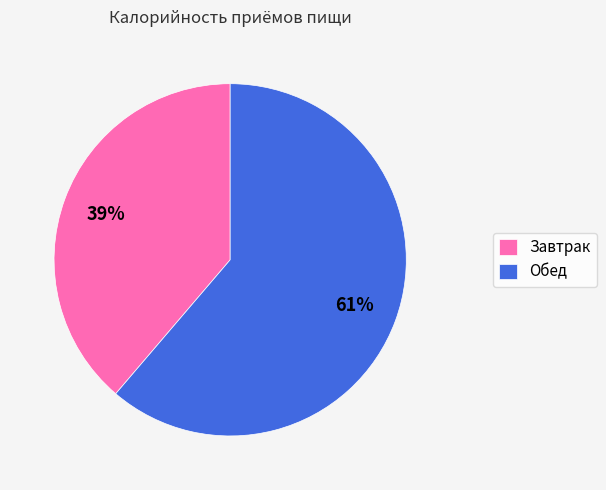

Do Завтрак and Обед together represent more than half of the pie?

Yes